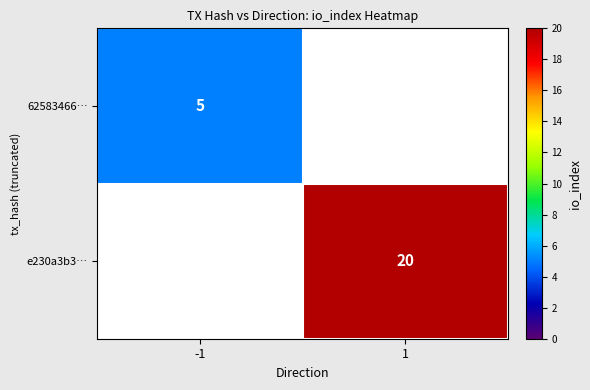

The e230a3b3… series shows 9 at 1. True or false?

False